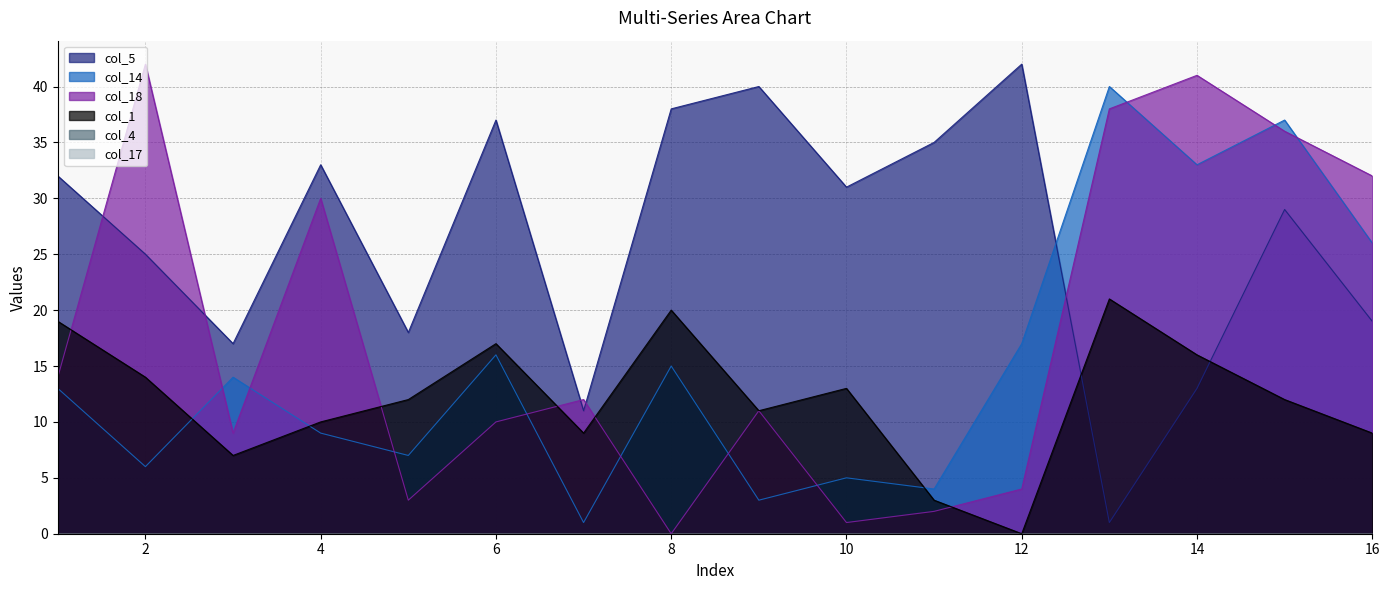

Where do col_18 and col_5 first cross each other?

1 and 2